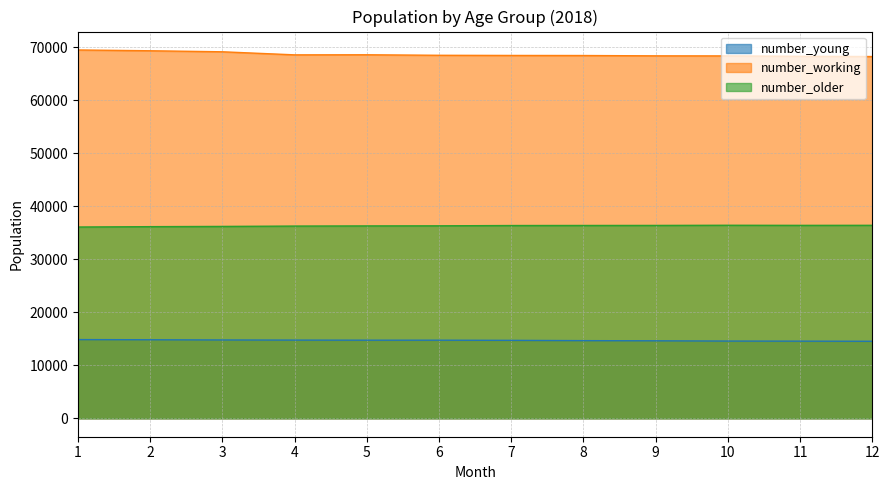

At which category does the chart reach its peak across all series?

1